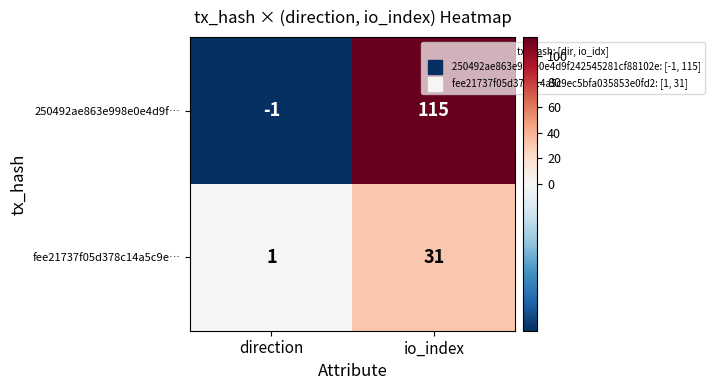

List the series in order of their peak value, lowest first.

fee21737f05d378c14a5c9e…, 250492ae863e998e0e4d9f…